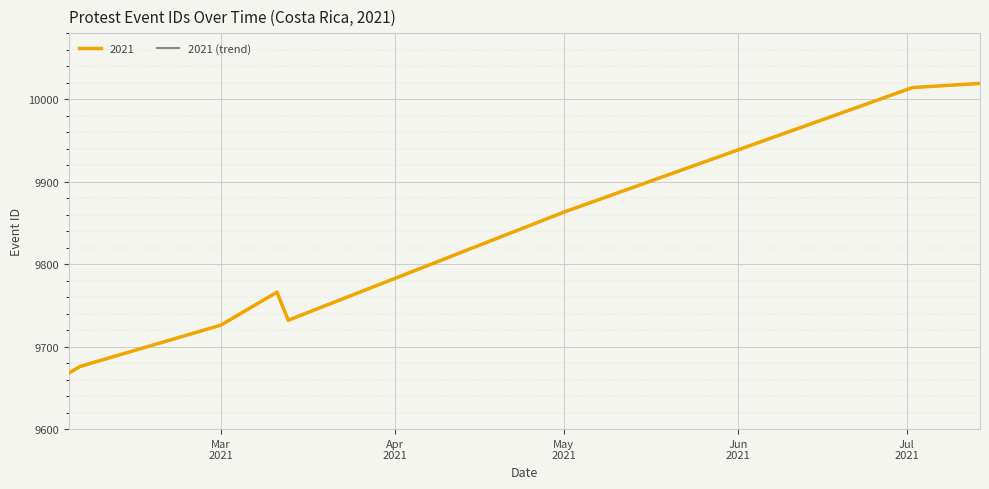

Does the chart have visible grid lines?

Yes